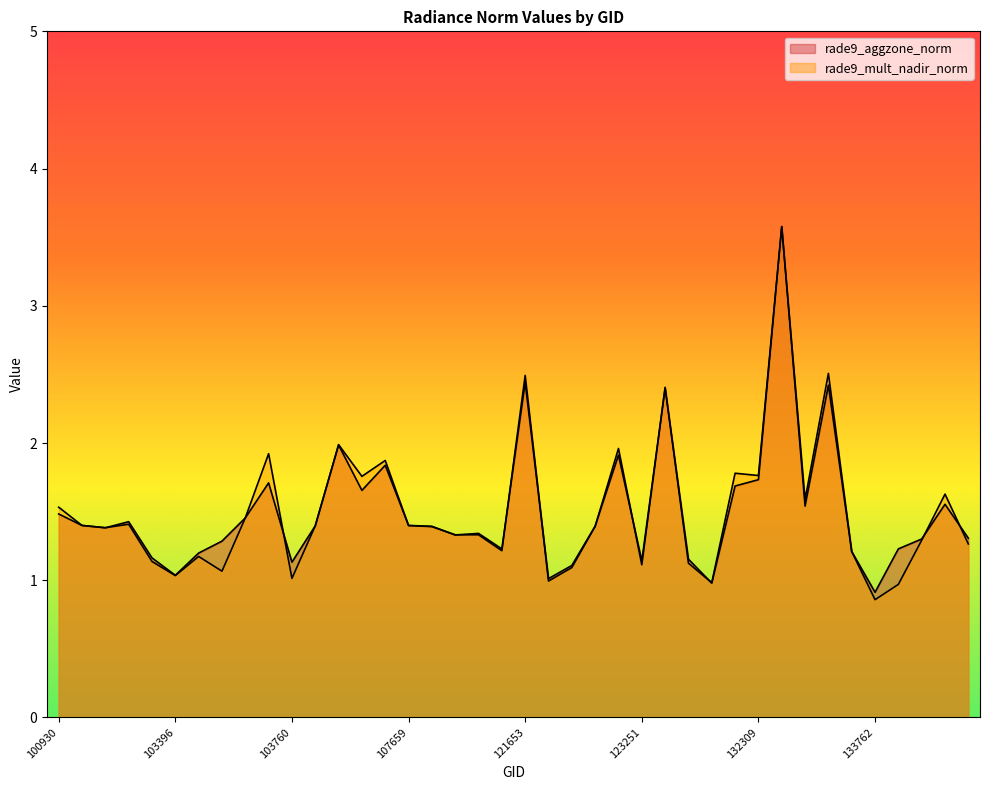

Reading right to left, extract all data points from this chart.

rade9_aggzone_norm: 134138=1.3	133958=1.6	133946=1.3	133775=1.2	133762=0.9	133405=1.2	133223=2.4	133040=1.5	132488=3.6	132309=1.7	132136=1.7	123775=1.0	123600=1.2	123428=2.4	123251=1.1	122710=1.9	122525=1.4	121989=1.1	121819=1.0	121653=2.4	108715=1.2	108542=1.3	108369=1.3	107832=1.4	107659=1.4	104472=1.8	104355=1.7	104346=2.0	104112=1.4	103760=1.1	103643=1.7	103634=1.5	103524=1.3	103515=1.2	103396=1.0	103279=1.2	102919=1.4	102792=1.4	102671=1.4	100930=1.5
rade9_mult_nadir_norm: 134138=1.3	133958=1.6	133946=1.3	133775=1.0	133762=0.9	133405=1.2	133223=2.5	133040=1.6	132488=3.6	132309=1.8	132136=1.8	123775=1.0	123600=1.1	123428=2.4	123251=1.1	122710=2.0	122525=1.4	121989=1.1	121819=1.0	121653=2.5	108715=1.2	108542=1.3	108369=1.3	107832=1.4	107659=1.4	104472=1.9	104355=1.8	104346=2.0	104112=1.4	103760=1.0	103643=1.9	103634=1.5	103524=1.1	103515=1.2	103396=1.0	103279=1.1	102919=1.4	102792=1.4	102671=1.4	100930=1.5